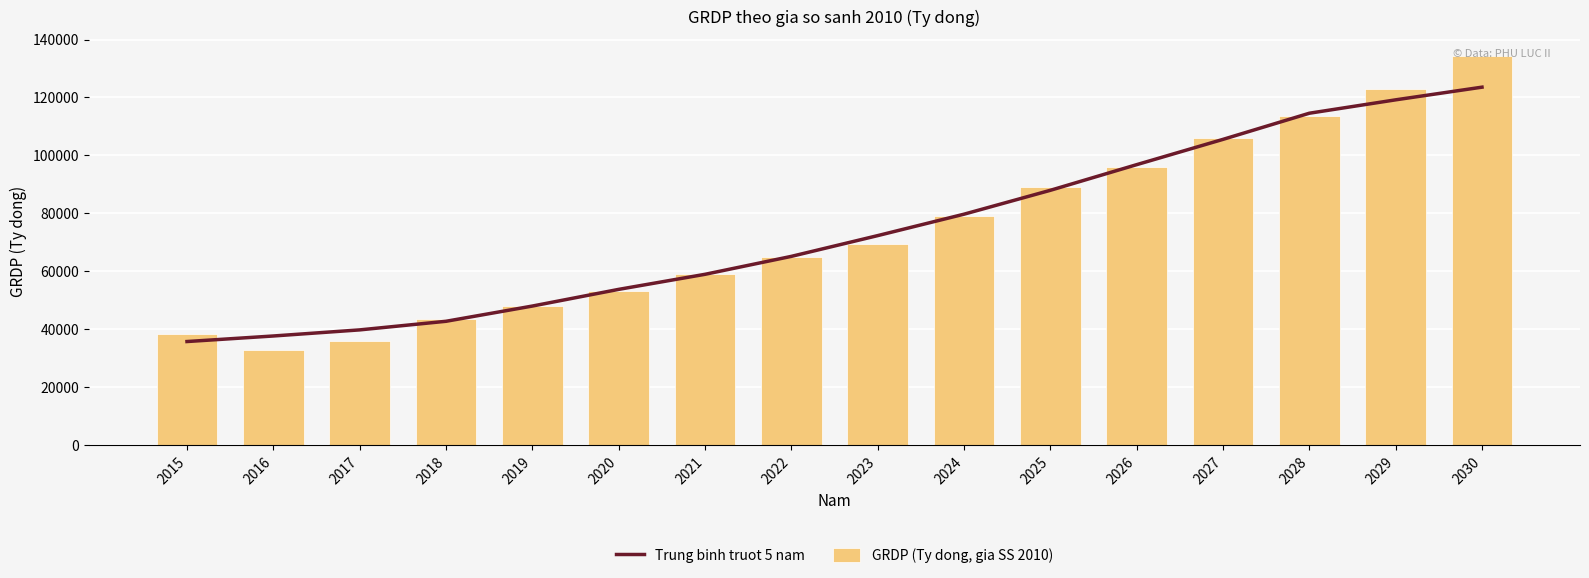

Rank the series by their maximum value, from highest to lowest.

GRDP (Ty dong, gia SS 2010), Trung binh truot 5 nam